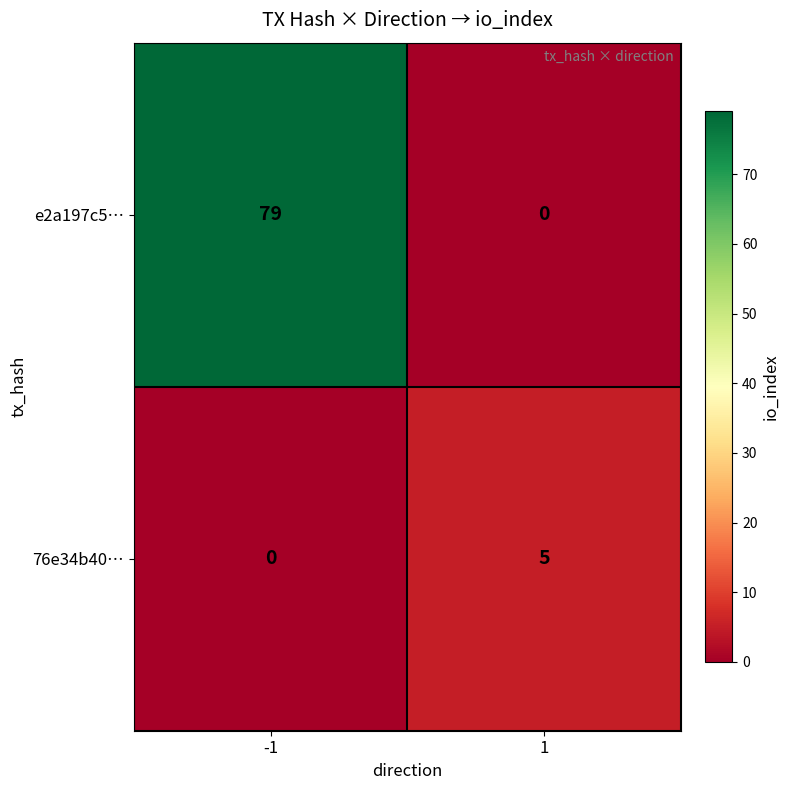

What is the highest value of the e2a197c5… series?

79